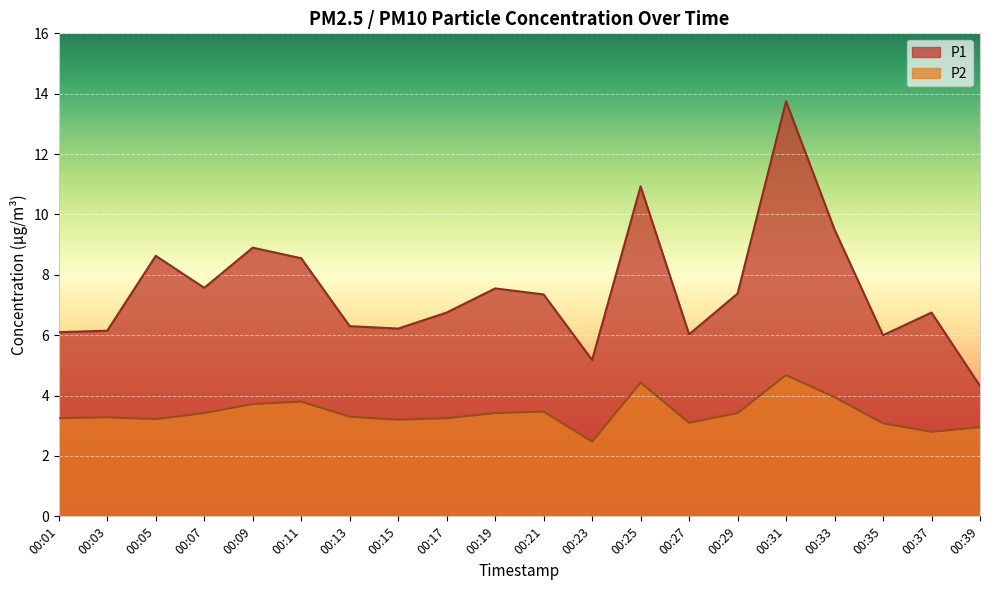

At which category is the sum across all series the highest?

00:31